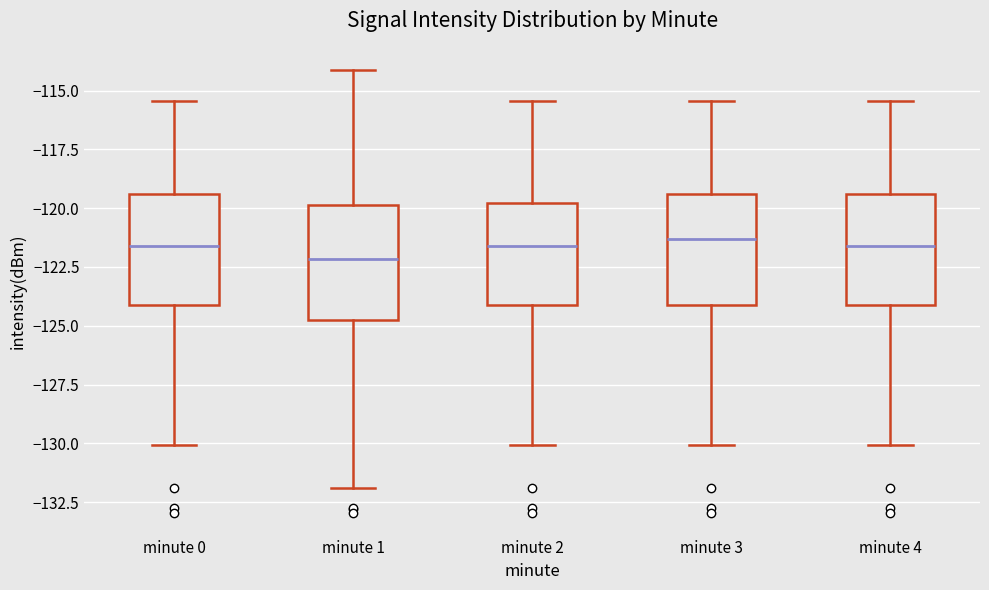

Reading left to right, transcribe this box plot: for each box, give where its median line is, the range the box spans, and where its two whiskers end, as read against the y-axis. The values are not printed on the chart, so give them approximately, as read against the axis.

minute 0: median -121.5, box -124.0 to -119.5, whiskers -130.0 to -115.5
minute 1: median -122.0, box -125.0 to -120.0, whiskers -132.0 to -114.0
minute 2: median -121.5, box -124.0 to -120.0, whiskers -130.0 to -115.5
minute 3: median -121.5, box -124.0 to -119.5, whiskers -130.0 to -115.5
minute 4: median -121.5, box -124.0 to -119.5, whiskers -130.0 to -115.5